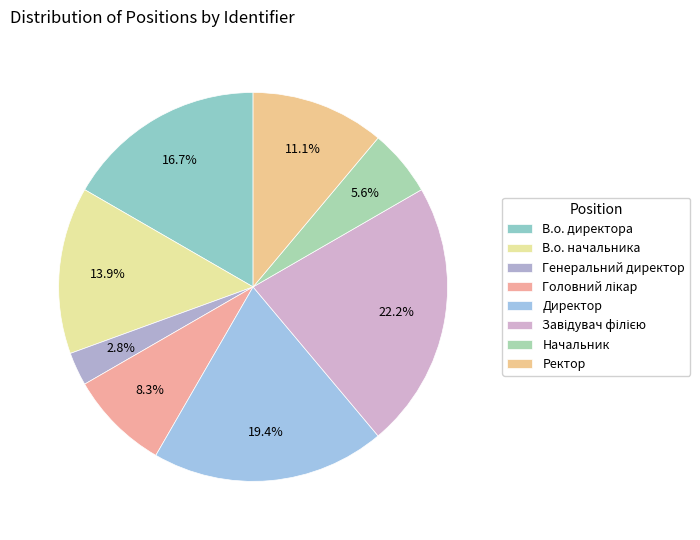

Which category has the smallest portion of the pie?

Генеральний директор